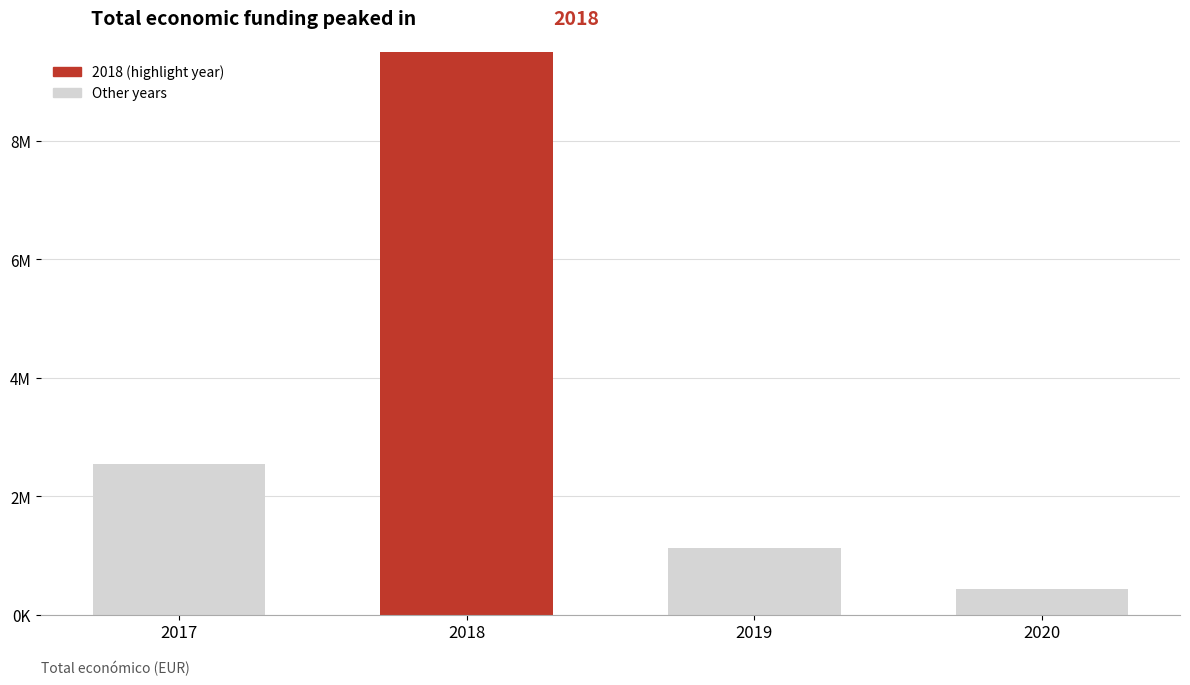

Are the bars grouped side by side (vs. stacked)?

No